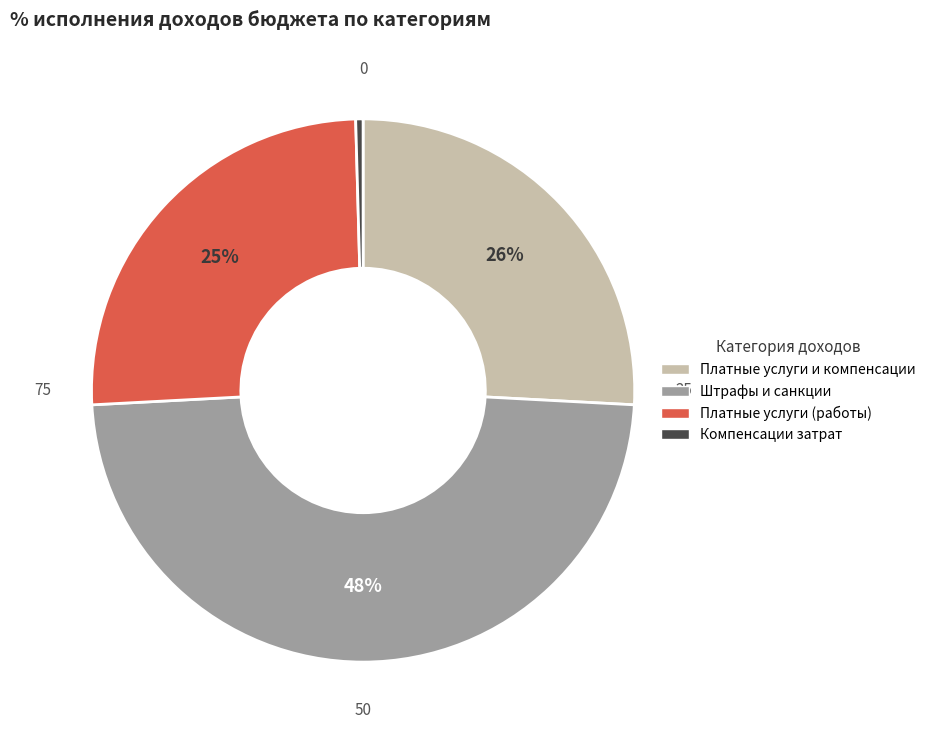

Is it true that Компенсации затрат is 0% of the pie?

True